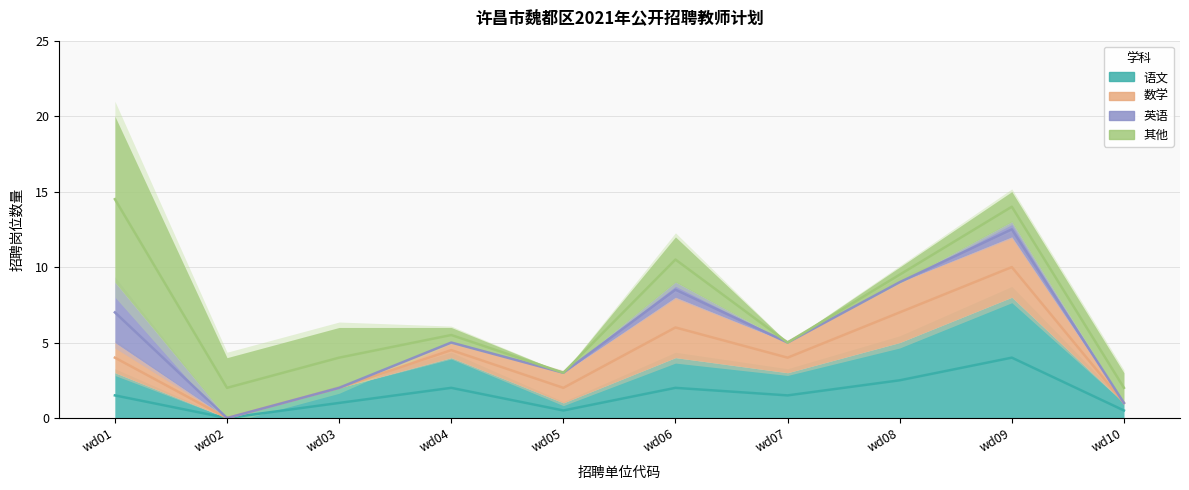

Is it true that 数学 equals 0 at wd03?

True